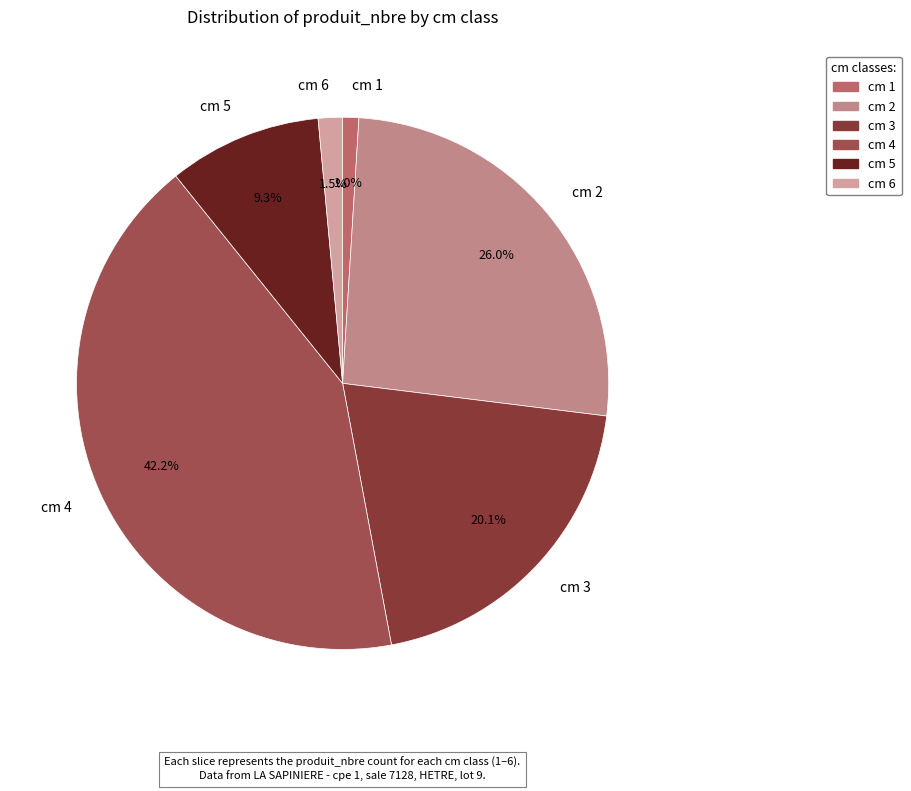

To the nearest percent, what percentage of the pie is cm 3?

20%